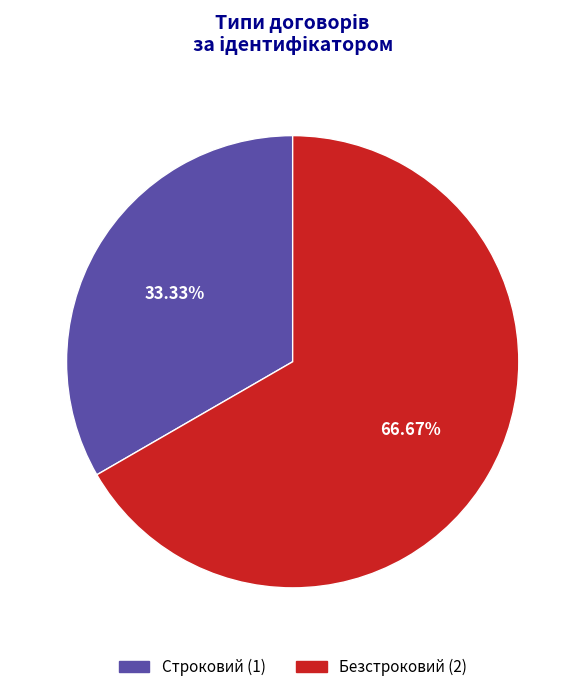

Is there a majority slice in this chart?

Yes